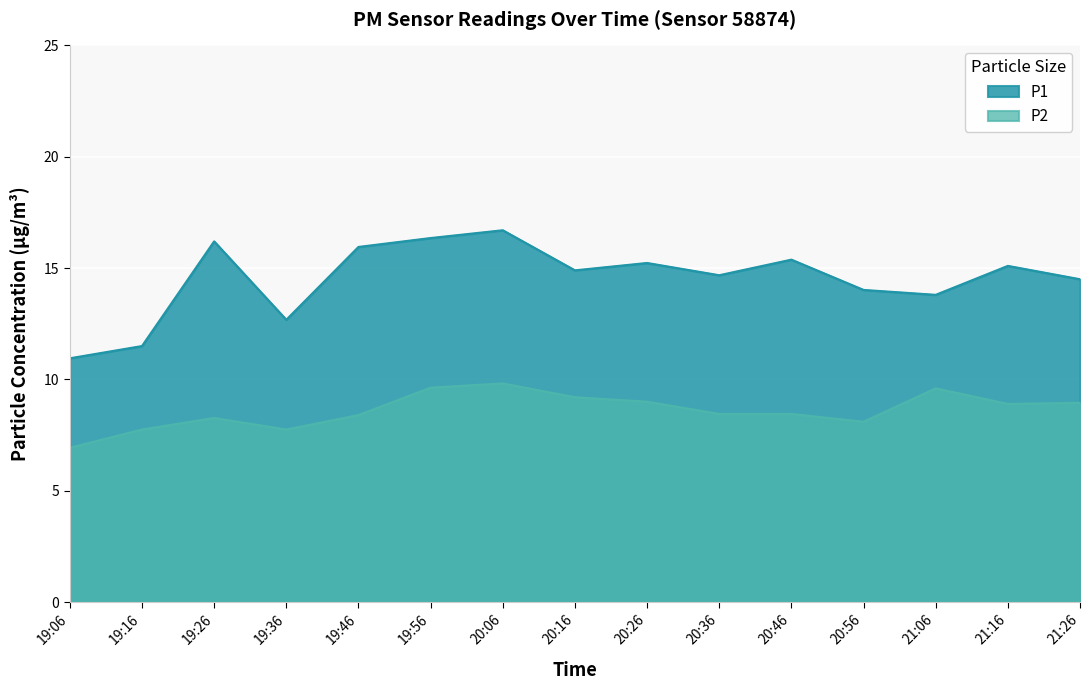

How many data points in P2 are above 8?

12